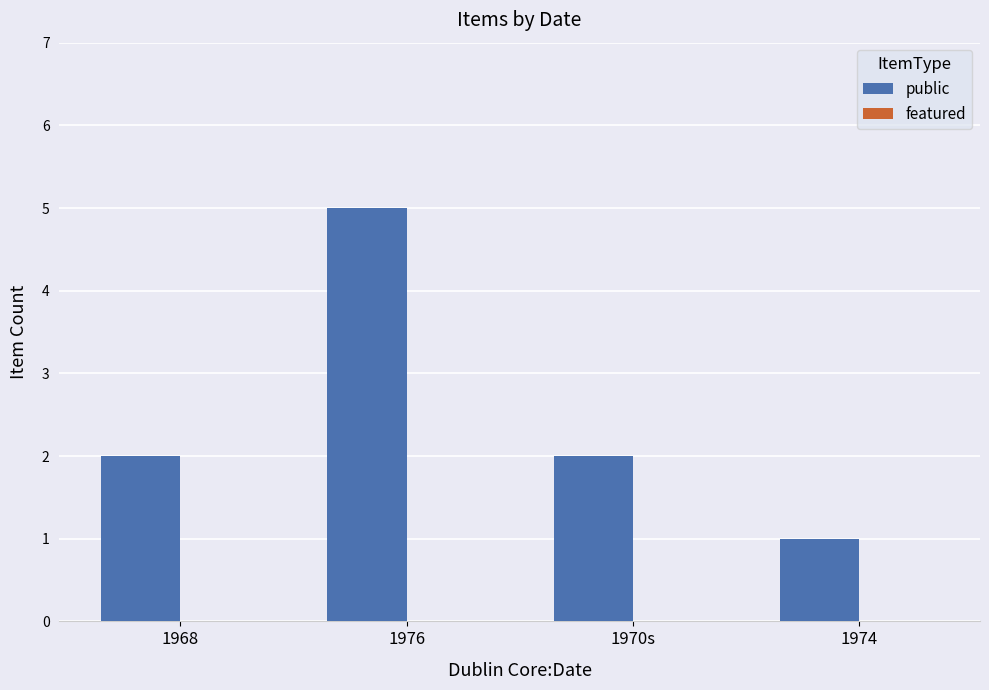

Does the chart contain any negative values?

No